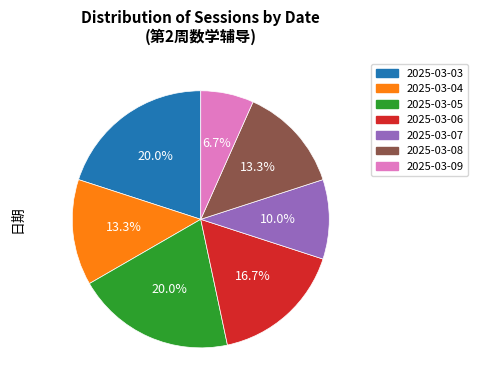

What percentage is the 2025-03-03 slice, to the nearest percent?

20%